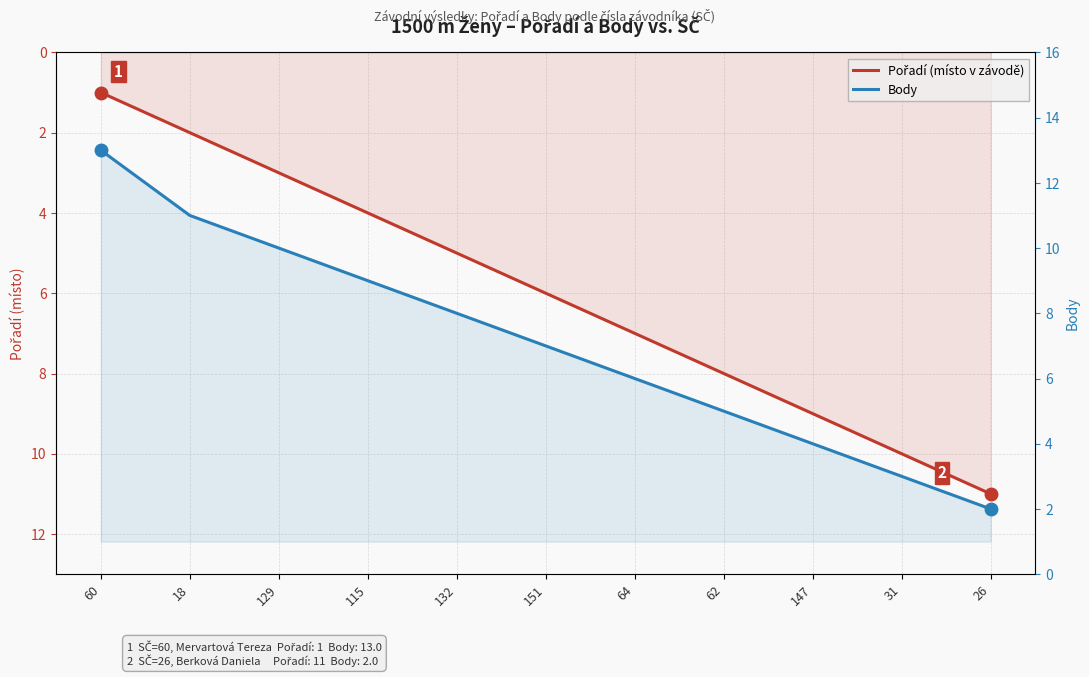

What is the smallest value displayed?

1